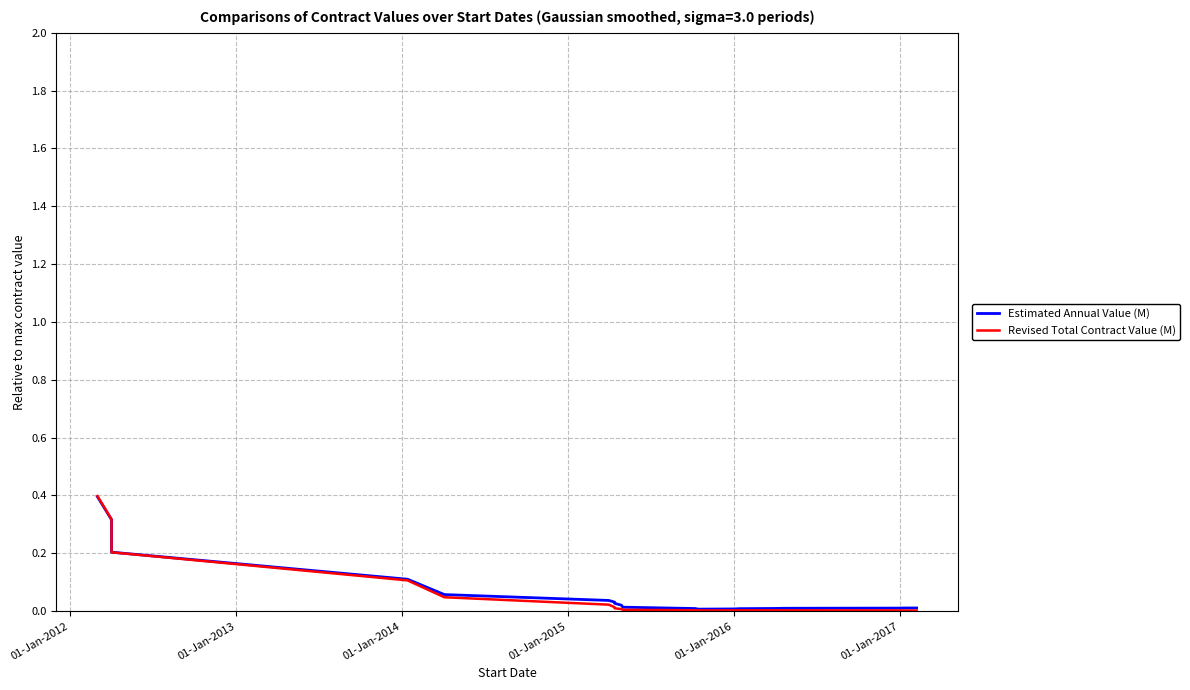

True or false: Estimated Annual Value (M) has more than 1 interior local peaks.

False